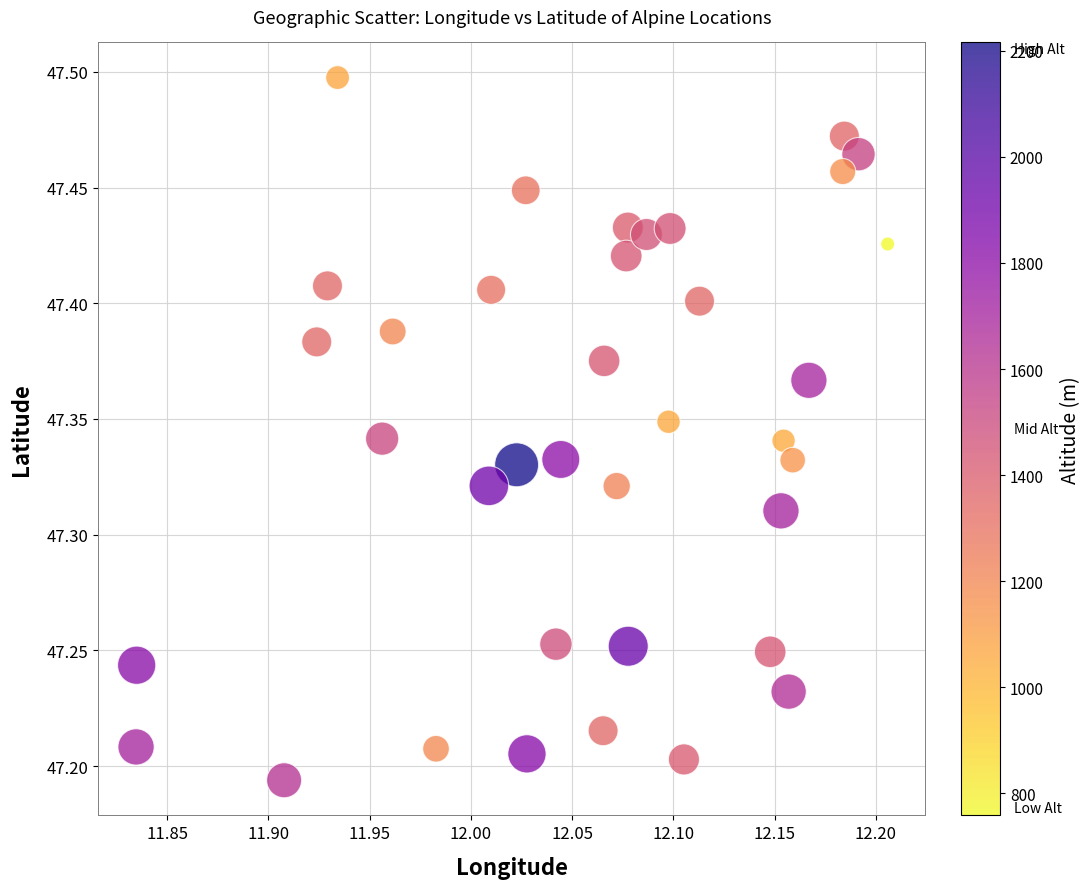

What is the range of X values (max minus min)?

0.4